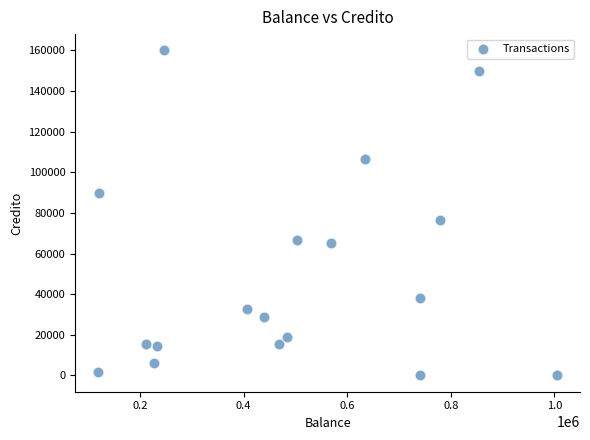

What Y value in the scatter plot is closest to 80000?

76346.5